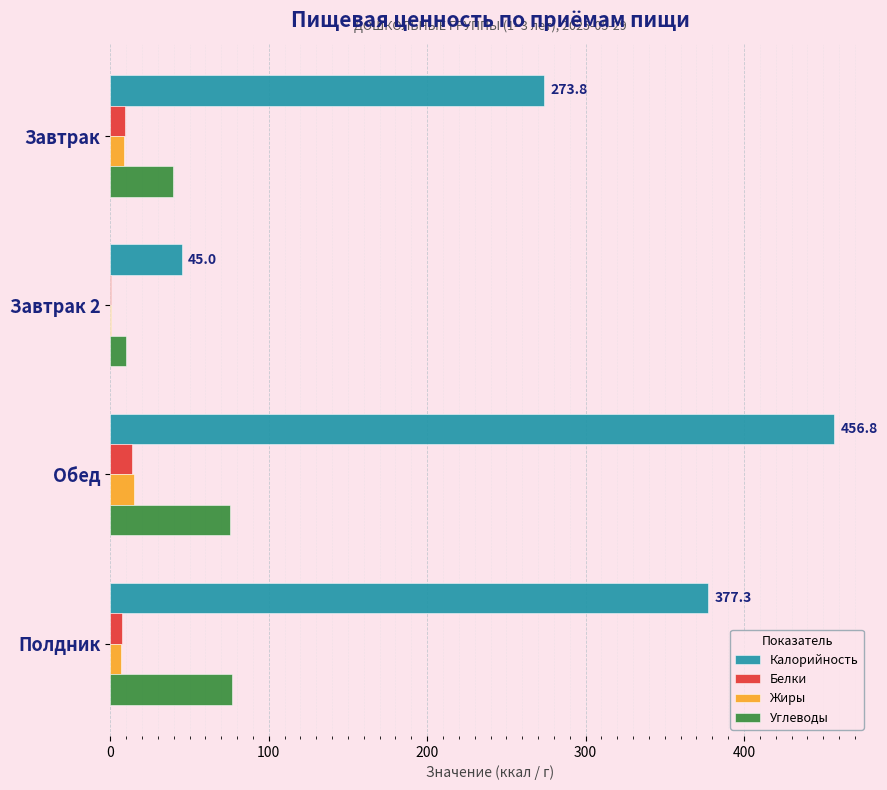

True or false: Калорийность has a value of 377.3 at Полдник.

True